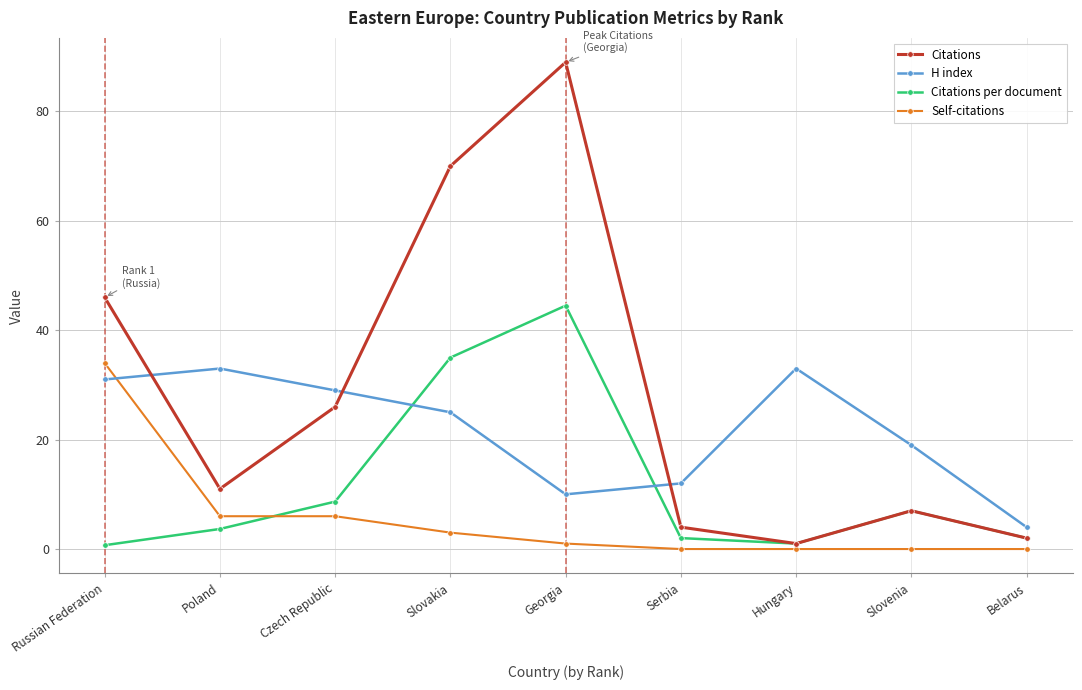

In H index, how many points are lower than both neighbors (excluding endpoints)?

1